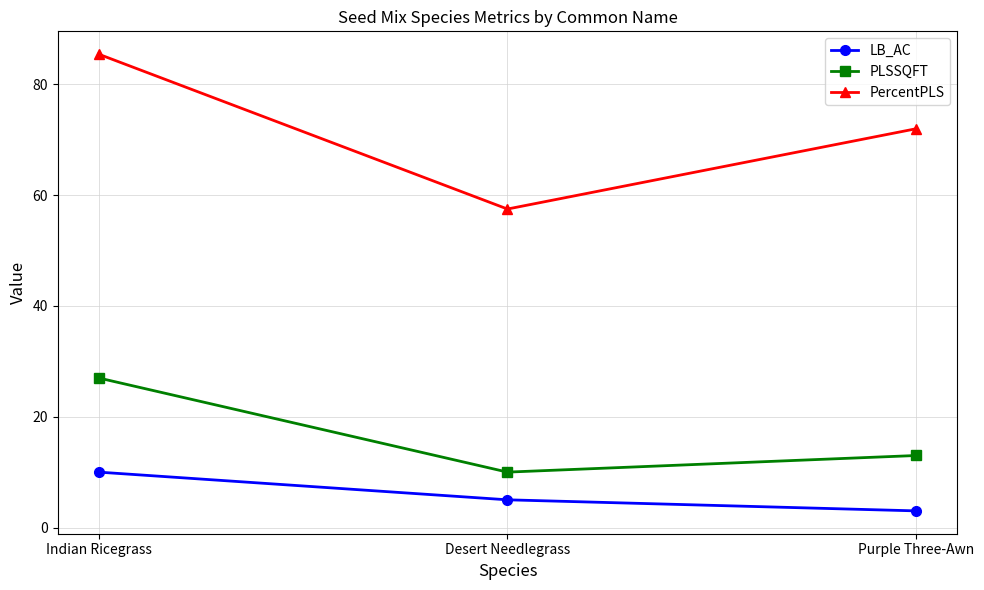

The LB_AC series shows 6.7 at Indian Ricegrass. True or false?

False